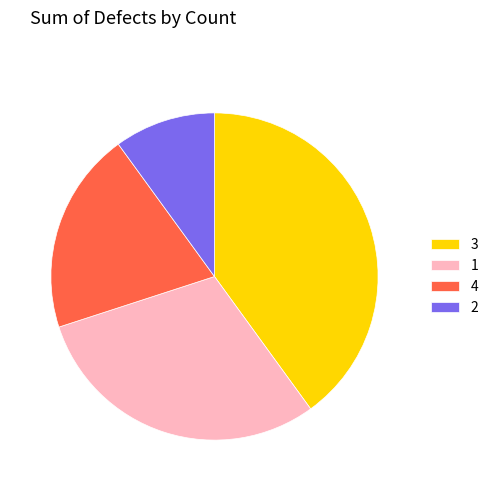

Rank the categories by value from highest to lowest.

3, 1, 4, 2